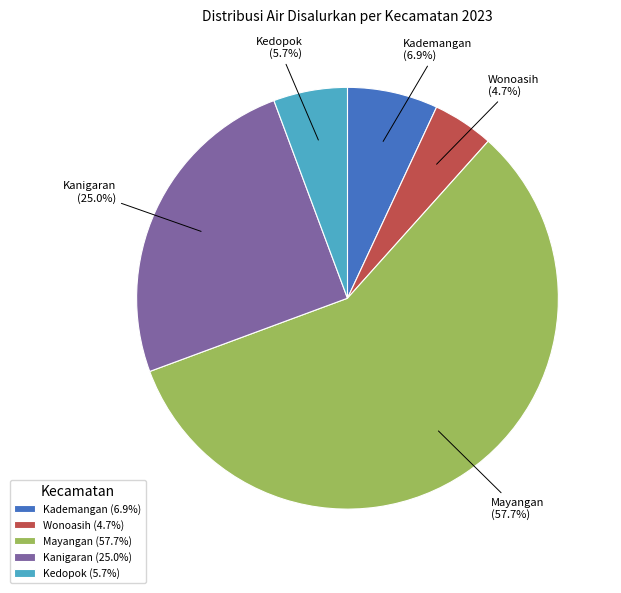

Do Kedopok and Kademangan together represent more than half of the pie?

No